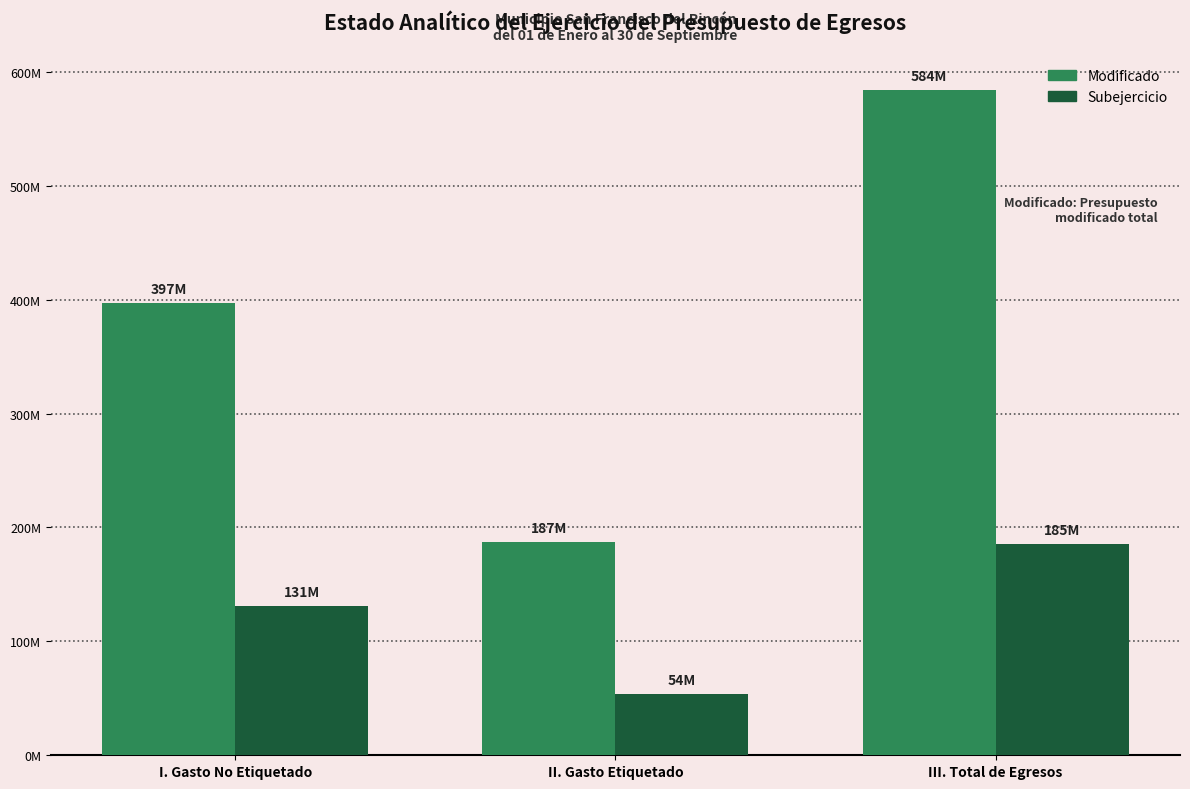

Are the bars grouped side by side (vs. stacked)?

Yes